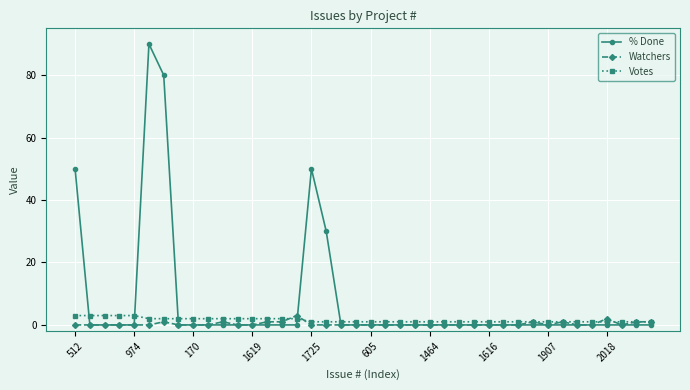

Which series has the largest total across all categories?

% Done